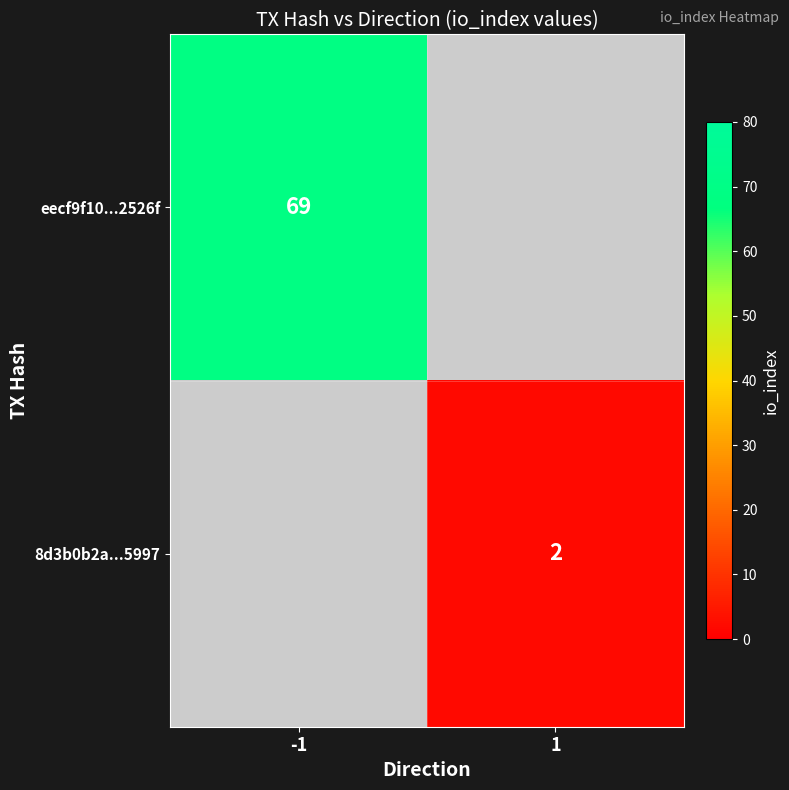

The eecf9f10...2526f series shows 69 at -1. True or false?

True